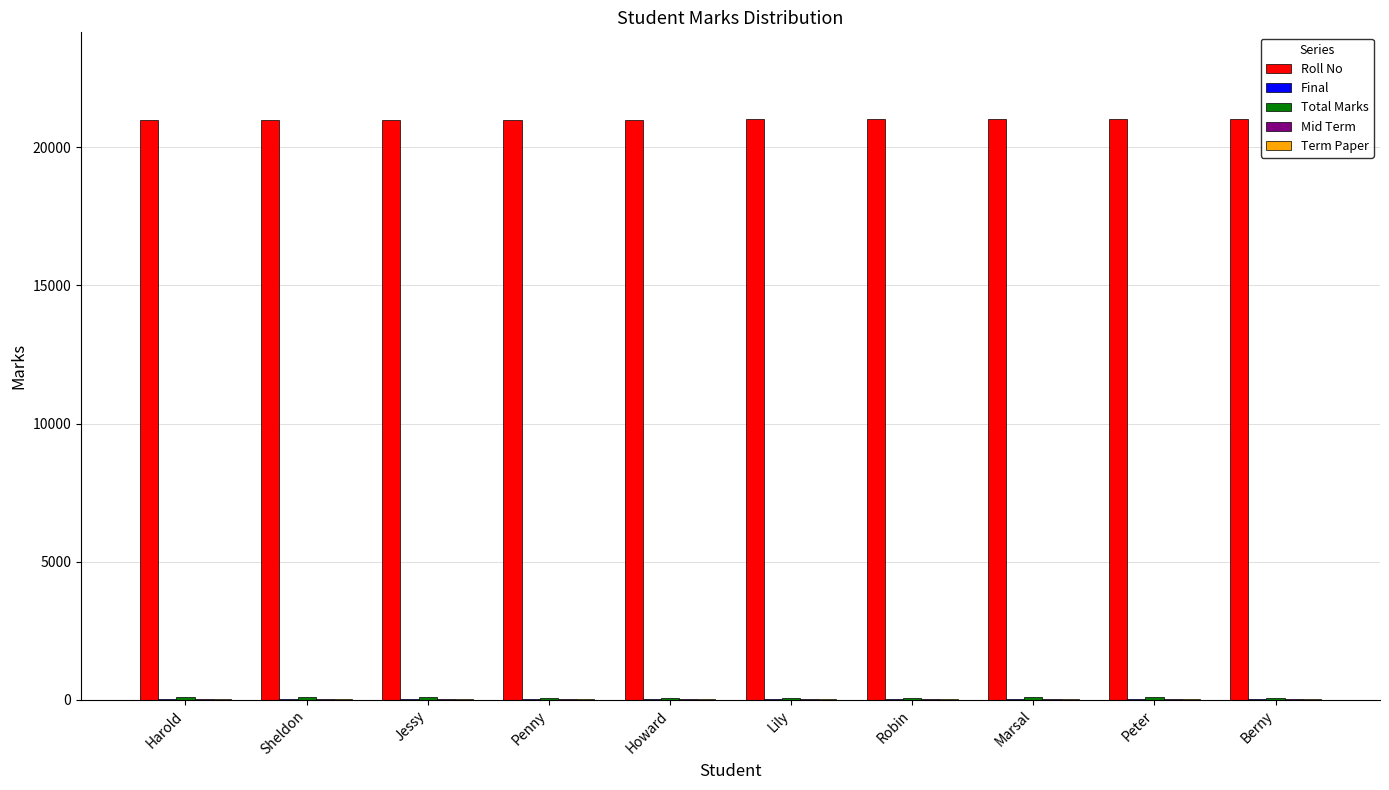

Which series has the largest total across all categories?

Roll No